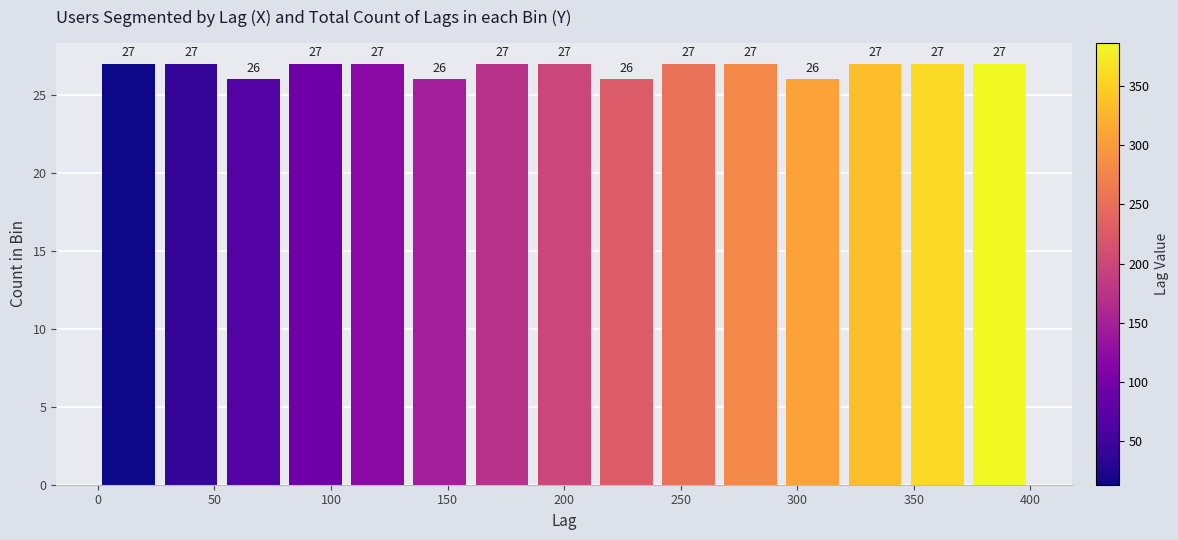

Reading left to right, list every bar in this chart as the range it spans on the x-axis followed by its height. The bar edges are not printed on the chart, so give them approximately, as read against the axis.

0 to 25: 27
25 to 55: 27
55 to 80: 26
80 to 105: 27
105 to 135: 27
135 to 160: 26
160 to 185: 27
185 to 215: 27
215 to 240: 26
240 to 265: 27
265 to 295: 27
295 to 320: 26
320 to 345: 27
345 to 375: 27
375 to 400: 27